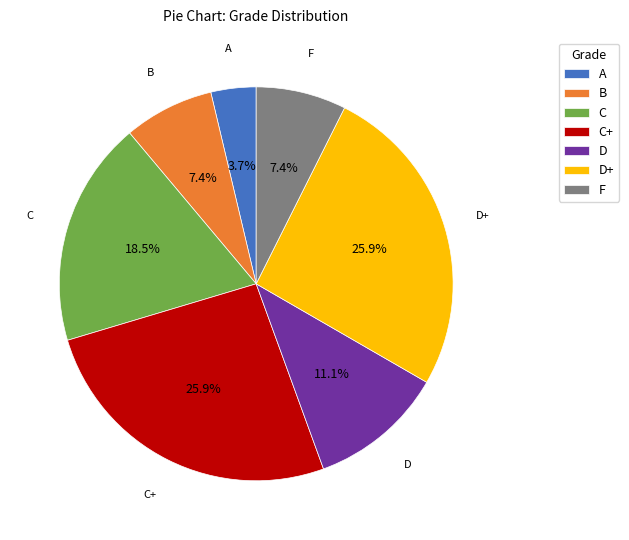

Count the number of slices in the pie.

7